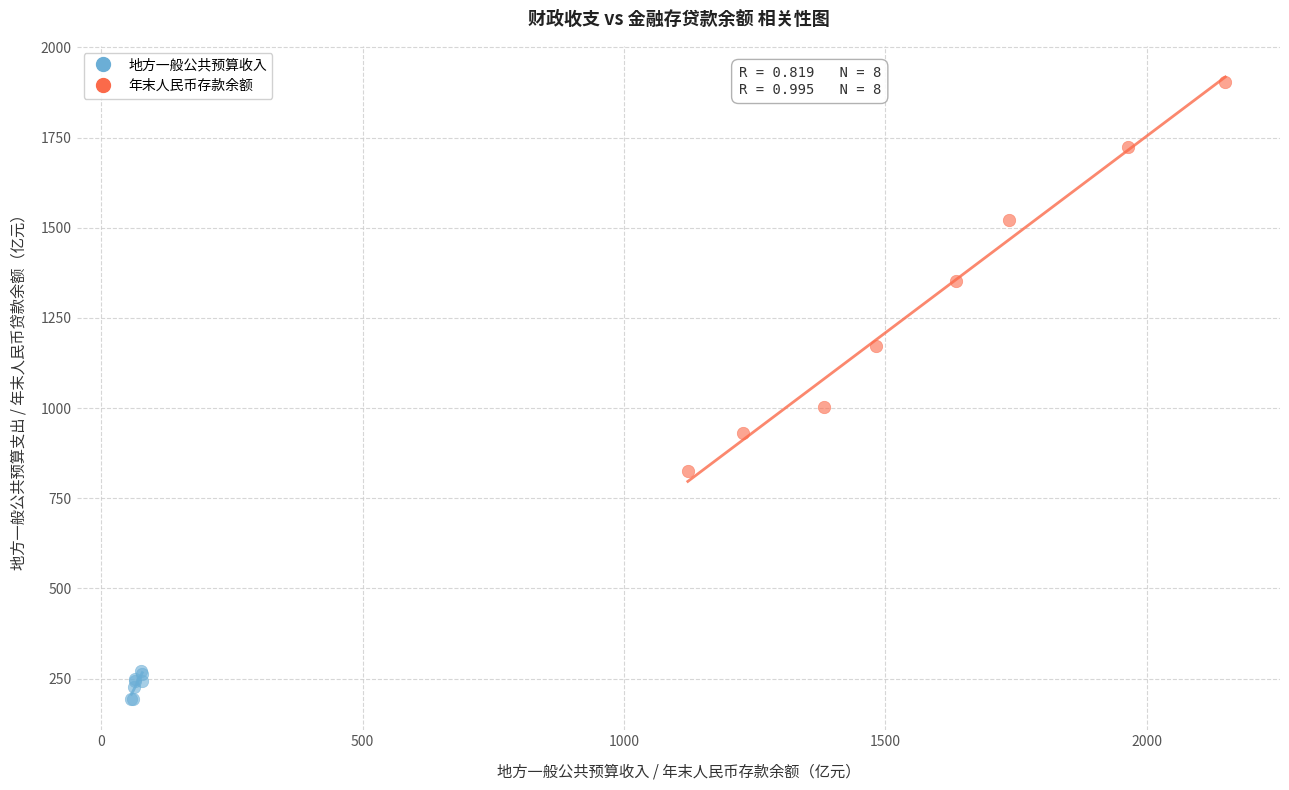

Which series contains the lowest Y value?

地方一般公共预算收入